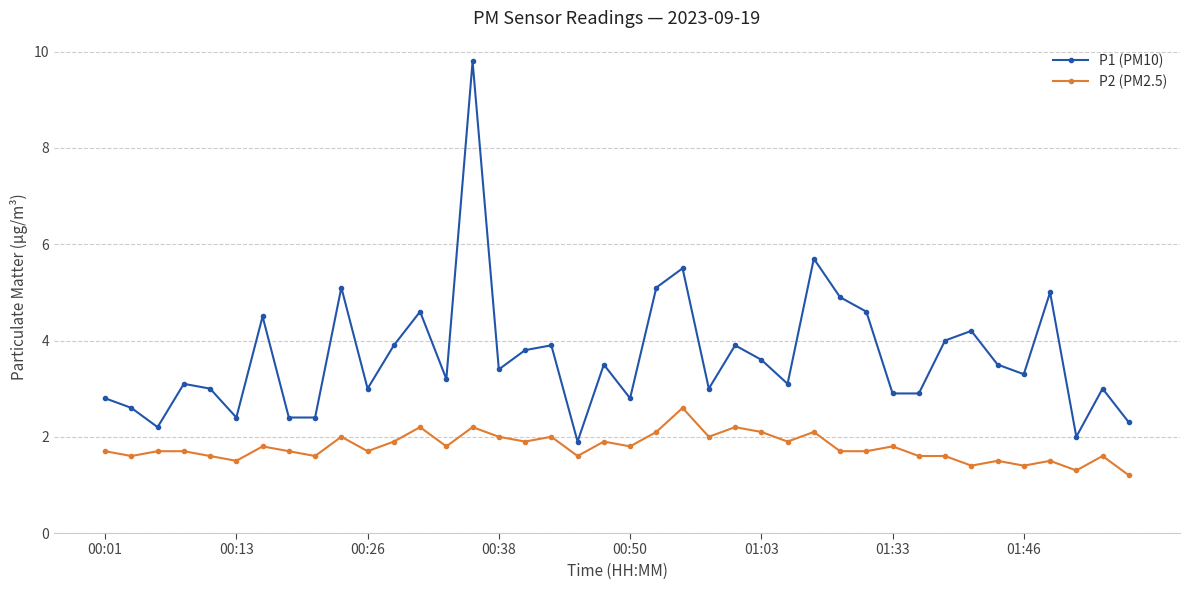

How many lines are shown in the chart?

2